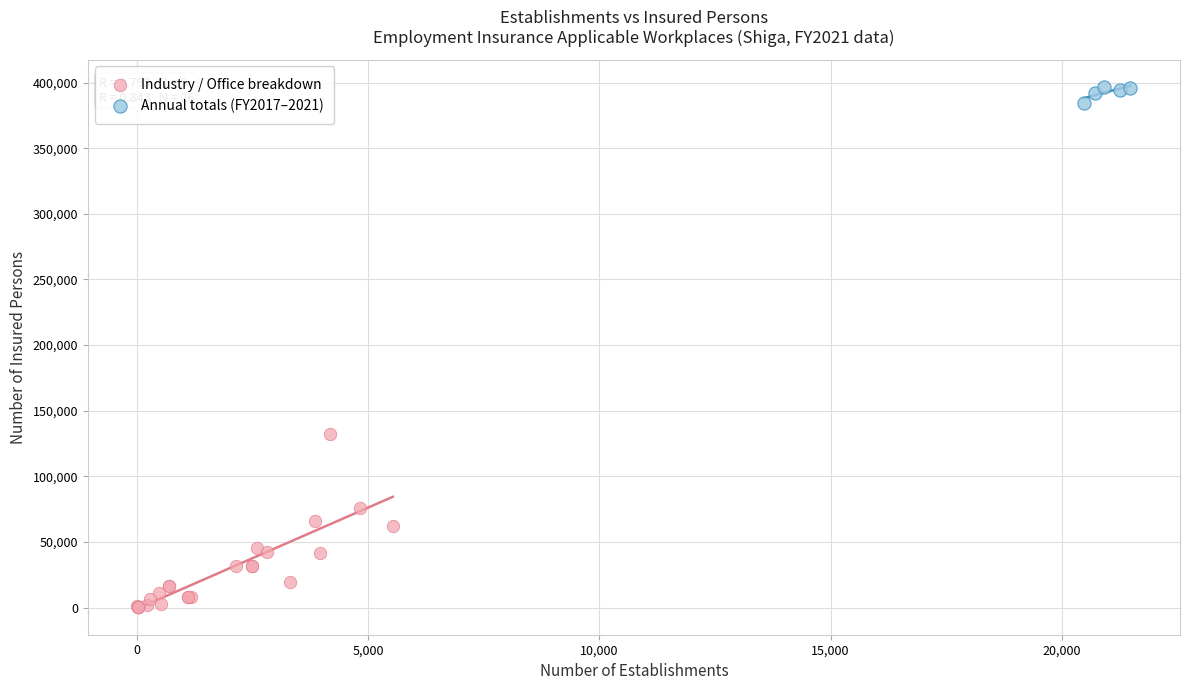

Which series contains the lowest Y value?

Industry / Office breakdown